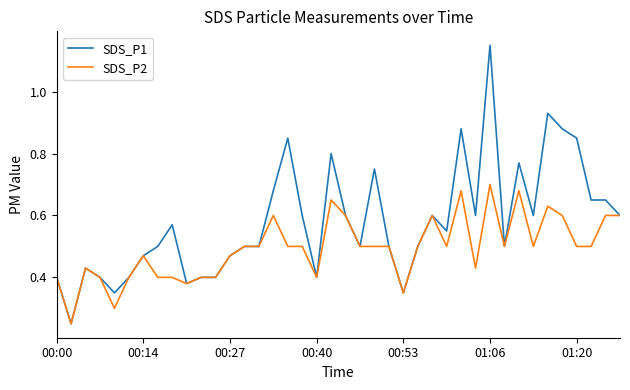

Which series has the widest spread of values?

SDS_P1